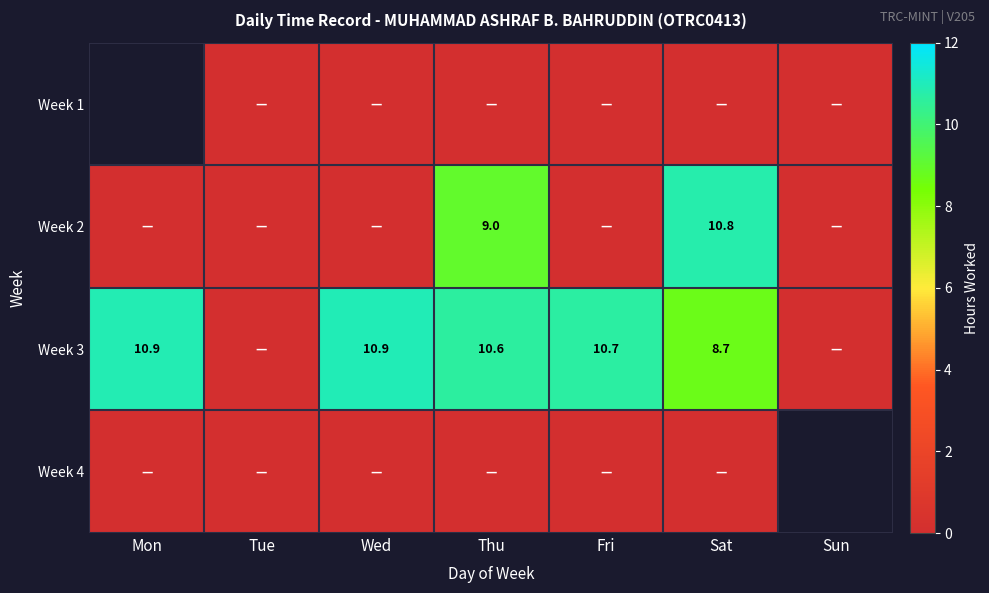

Is it true that Week 3 equals 10.9 at Wed?

True